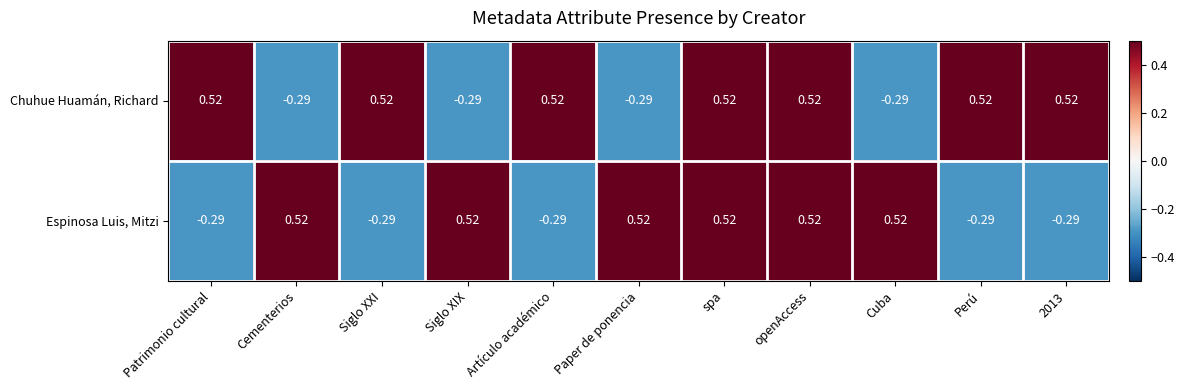

How many values in the Chuhue Huamán, Richard series are below 0?

4